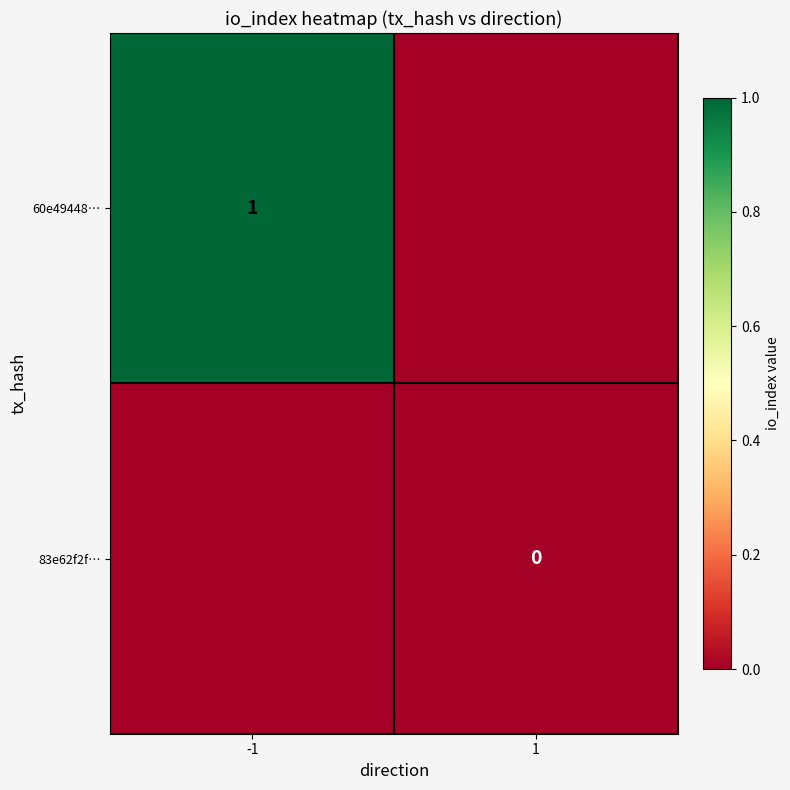

The 60e49448… series shows 1 at -1. True or false?

True